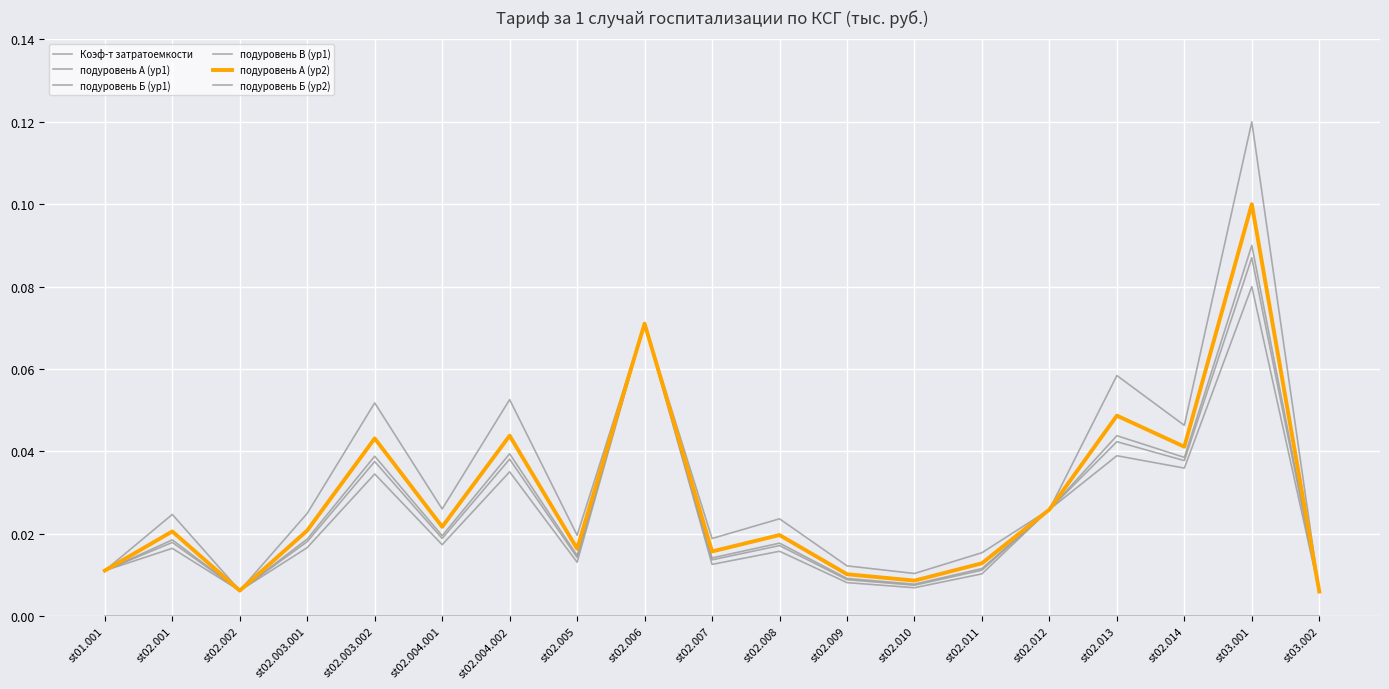

What is the difference between the maximum and minimum values in the подуровень А (ур1) series?

0.1